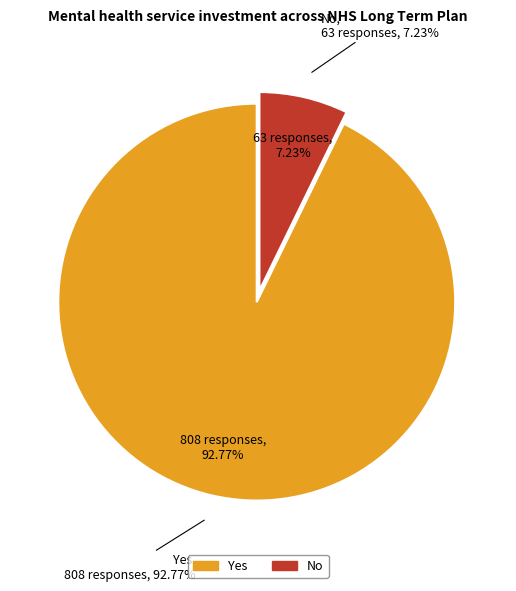

What percentage is NOT represented by No?

92.8%